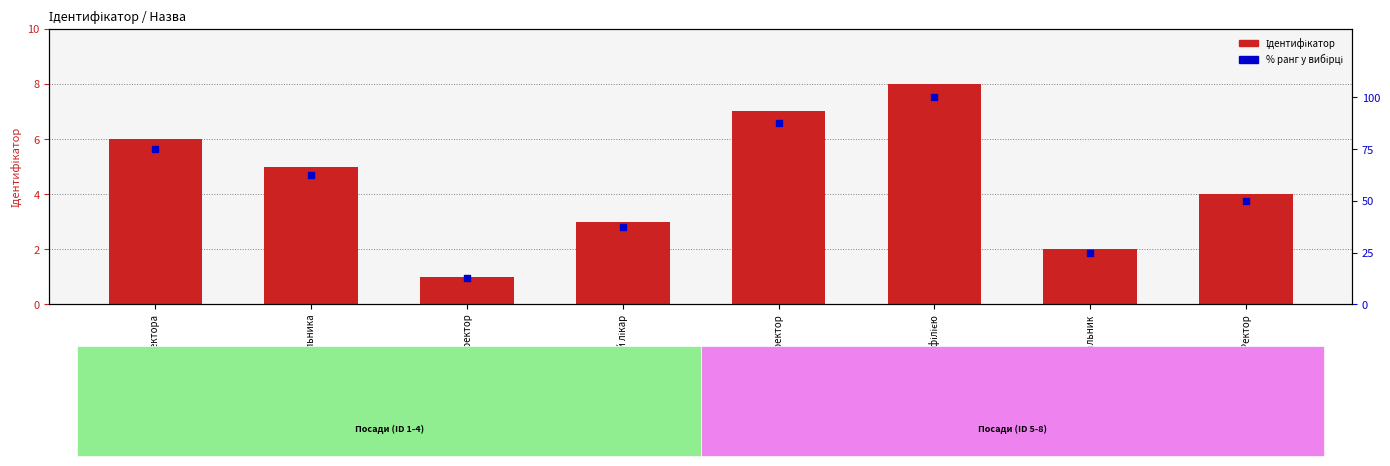

What is the total value across all series at Ректор?

54.0